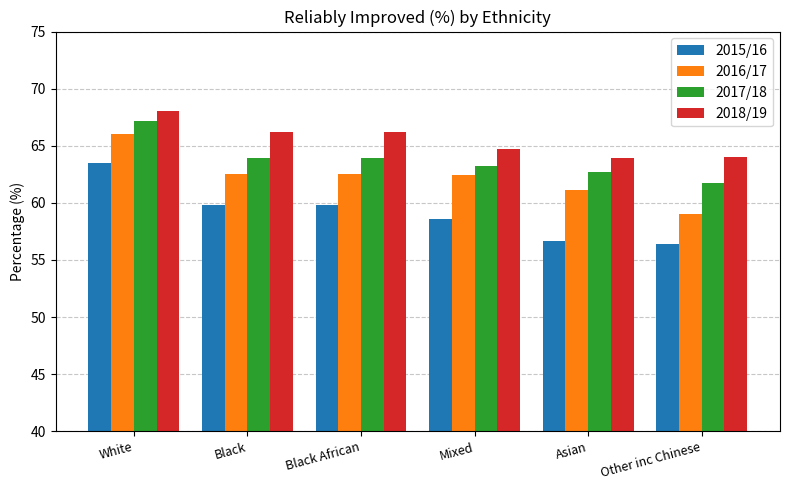

How many data points in 2015/16 are above 59?

3